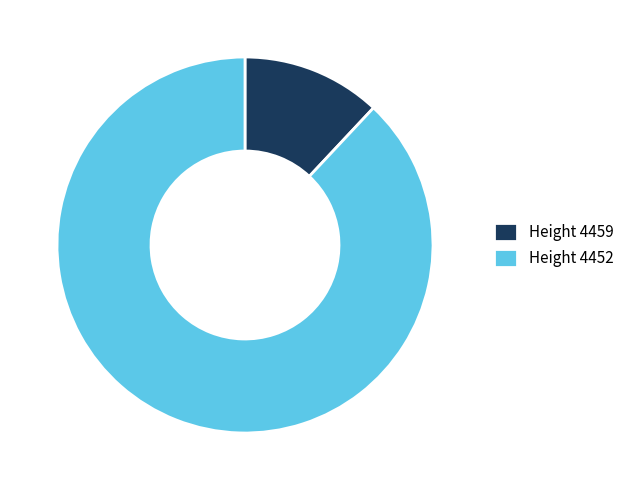

Do Height 4459 and Height 4452 together represent more than half of the pie?

Yes